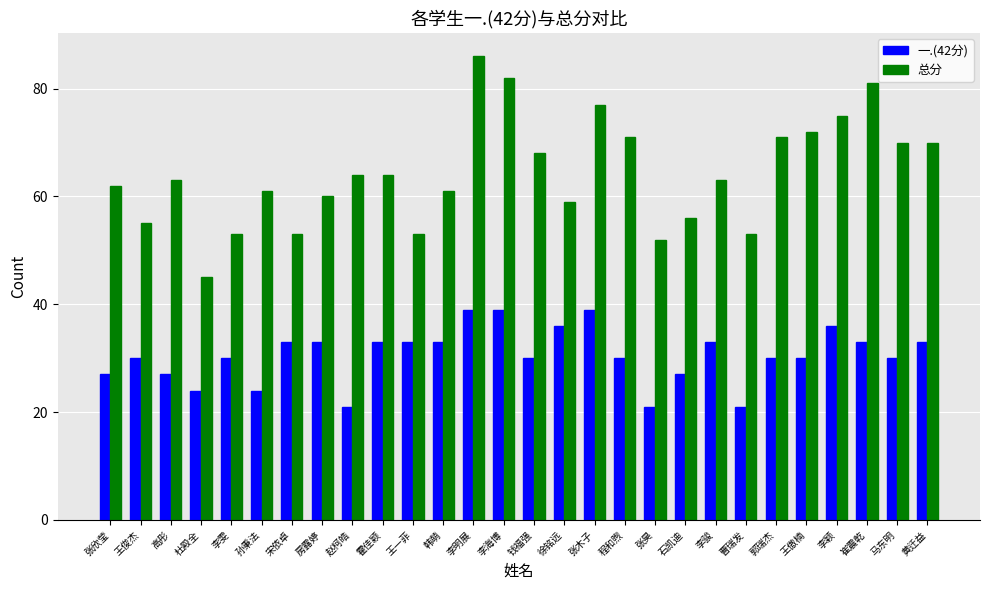

Reading right to left, transcribe all the data shown in this chart.

一.(42分): 黄迁益=33	马东明=30	崔震乾=33	李颖=36	王傲楠=30	郭瑞杰=30	曹瑞发=21	李骏=33	石凯迪=27	张昊=21	程和煦=30	张木子=39	徐铭远=36	钱福强=30	李海博=39	李明展=39	韩萌=33	王一菲=33	霍佳颖=33	赵柯皓=21	房露婷=33	宋依卓=33	孙秉法=24	李雯=30	杜殿全=24	高彤=27	王俊杰=30	张欣莹=27
总分: 黄迁益=70	马东明=70	崔震乾=81	李颖=75	王傲楠=72	郭瑞杰=71	曹瑞发=53	李骏=63	石凯迪=56	张昊=52	程和煦=71	张木子=77	徐铭远=59	钱福强=68	李海博=82	李明展=86	韩萌=61	王一菲=53	霍佳颖=64	赵柯皓=64	房露婷=60	宋依卓=53	孙秉法=61	李雯=53	杜殿全=45	高彤=63	王俊杰=55	张欣莹=62